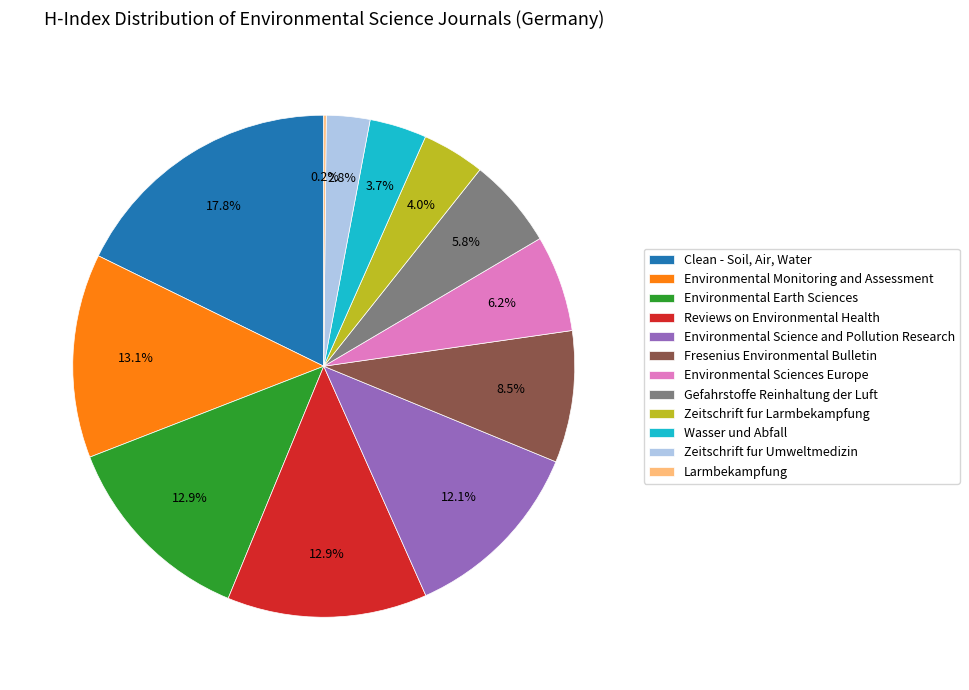

Is there any slice that represents more than half of the pie?

No